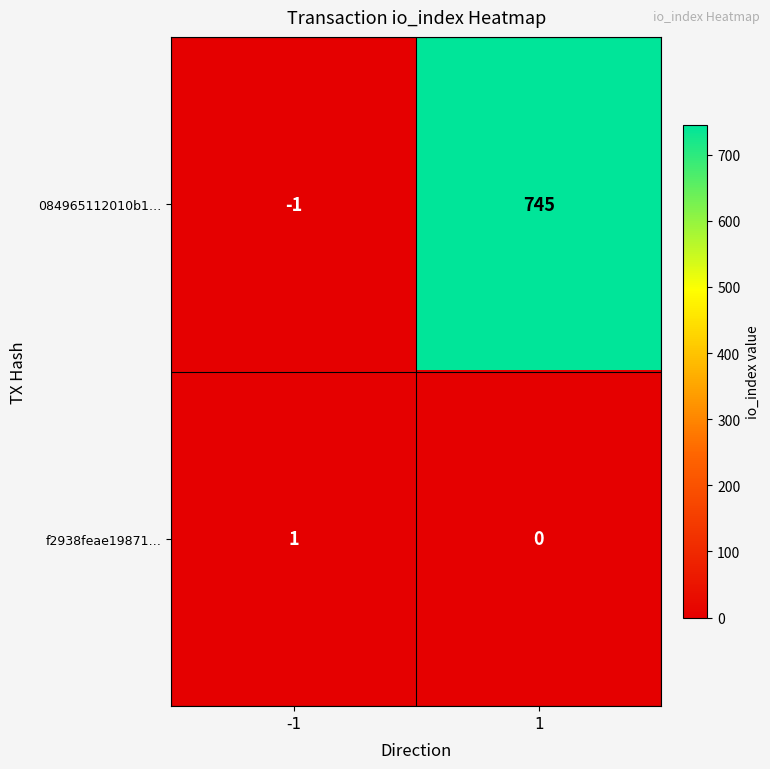

What is the difference between the 084965112010b1… values at -1 and 1?

746